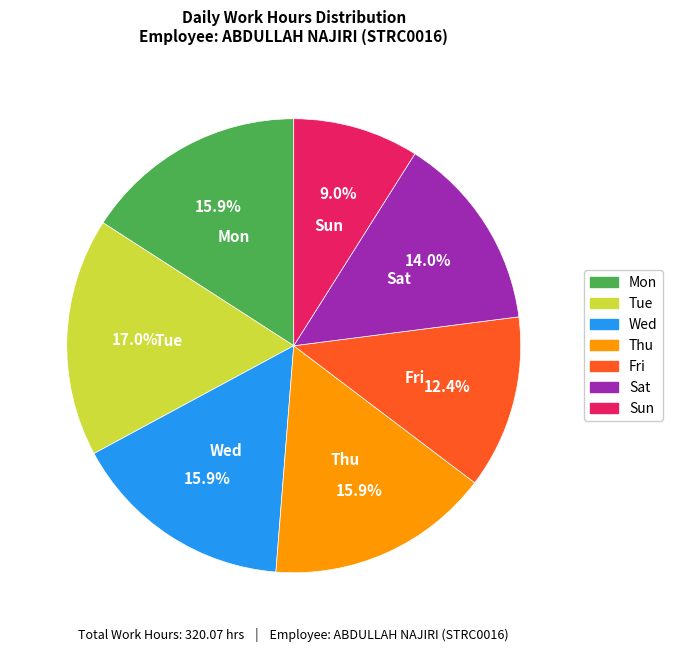

Does any single category account for the majority?

No